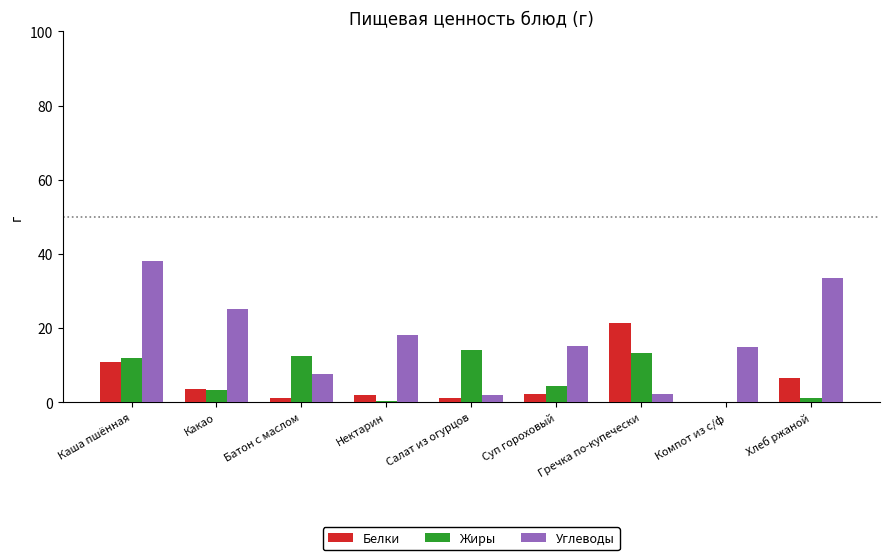

What is the highest value of the Белки series?

21.3